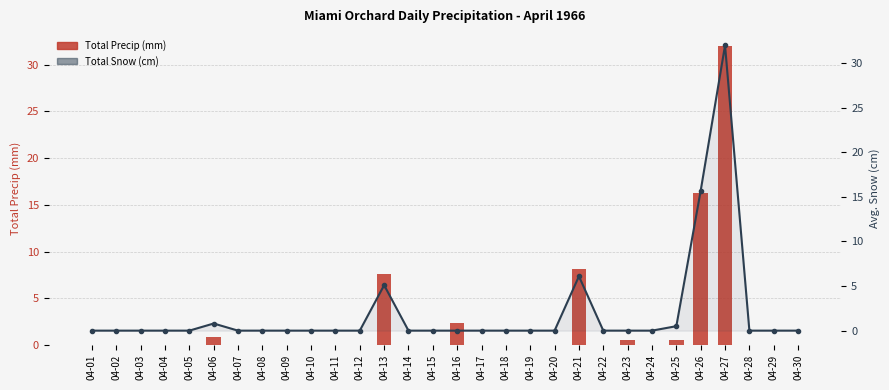

How many categories are shown in the chart?

30